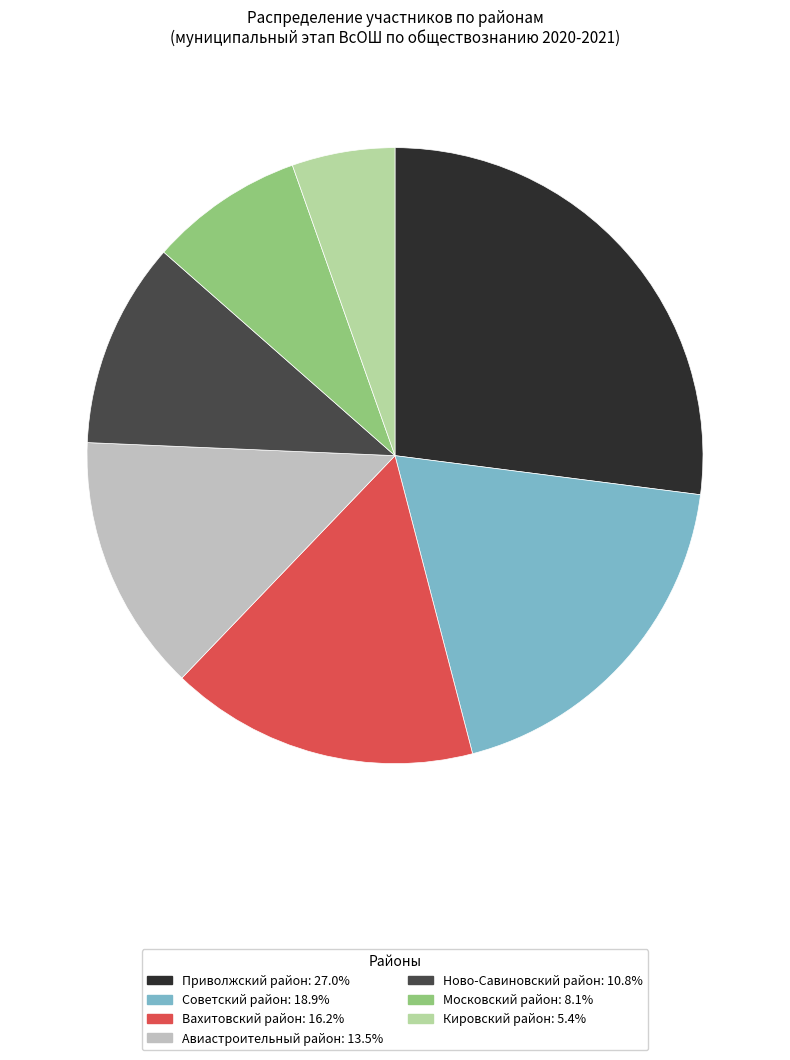

Is there any slice that represents more than half of the pie?

No